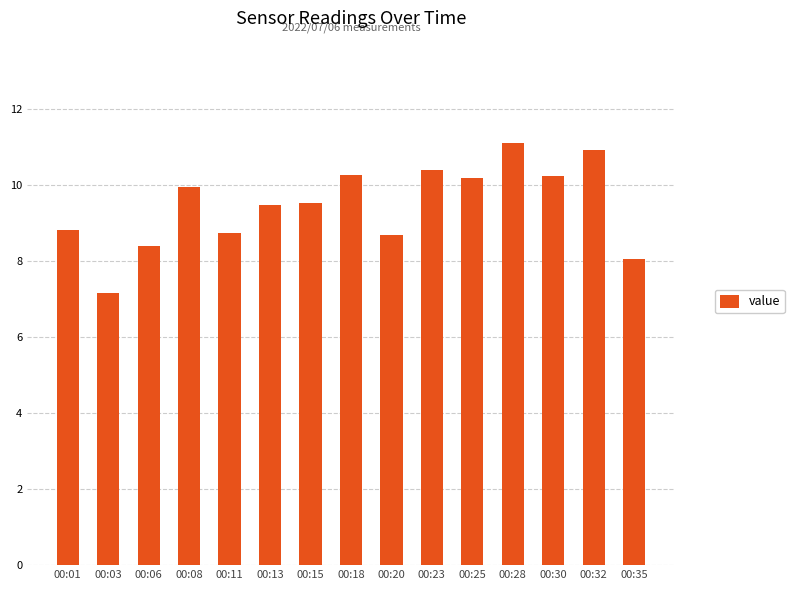

What is the average value?

9.5